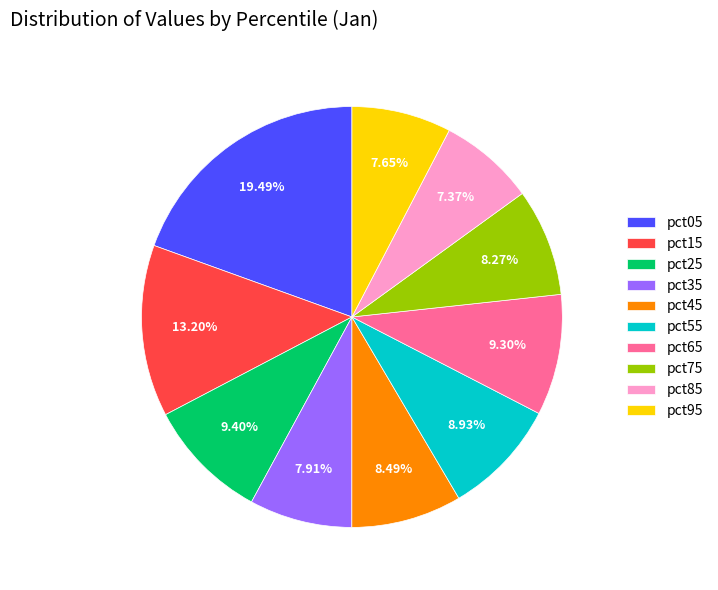

The pct35 slice represents 1% of the pie. True or false?

False